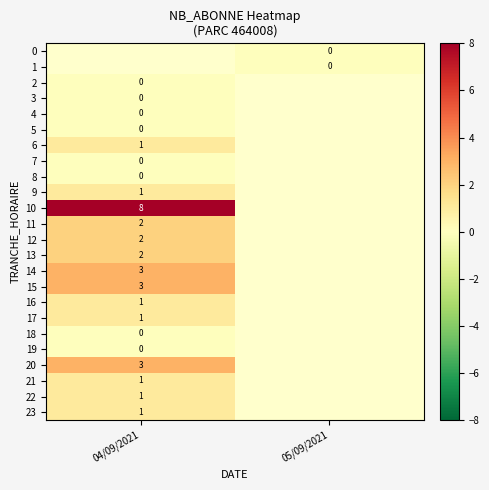

List the series in order of their peak value, lowest first.

row_7, row_8, row_0, row_1, row_2, row_3, row_4, row_5, row_18, row_19, row_6, row_9, row_16, row_17, row_21, row_22, row_23, row_11, row_12, row_13, row_14, row_15, row_20, row_10